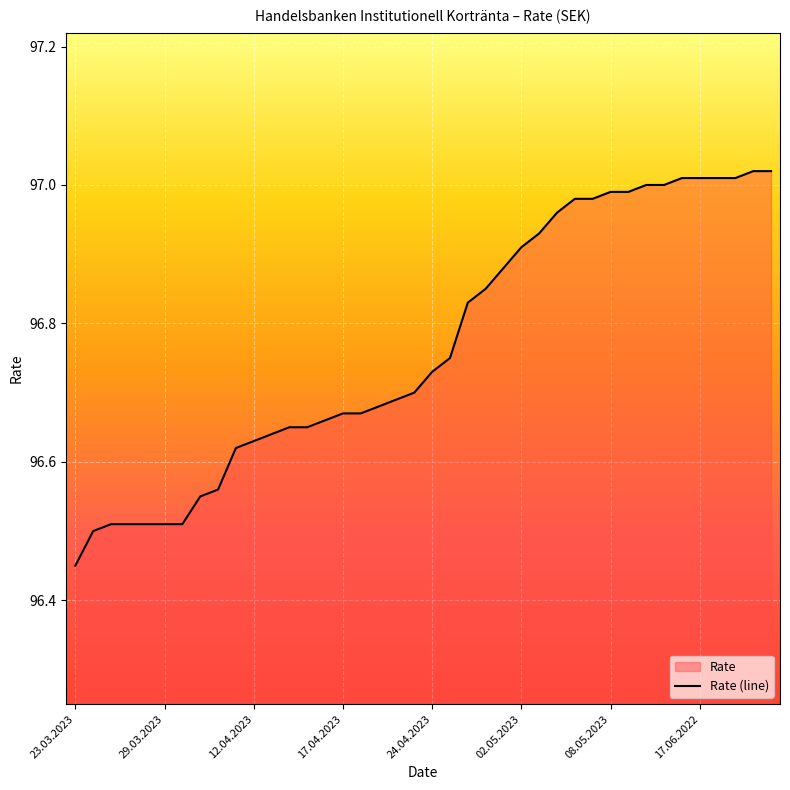

Where is the data nearest to the value 96?

23.03.2023